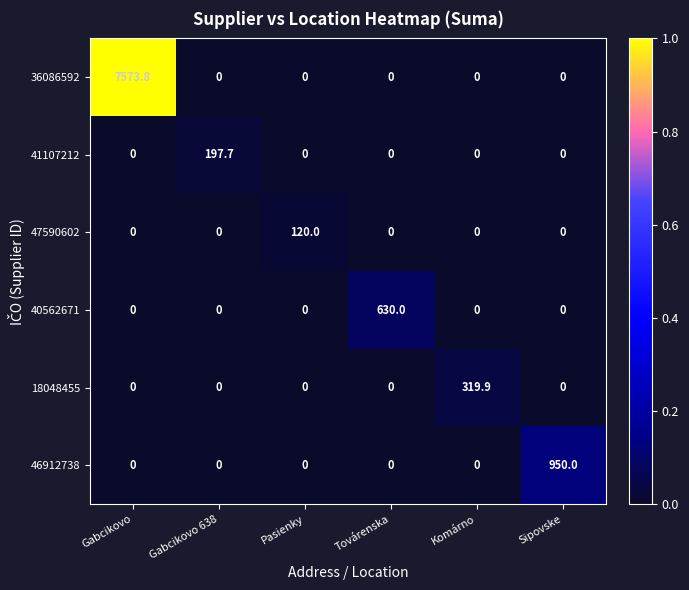

What is the total value across all series at Sipovske?

950.0